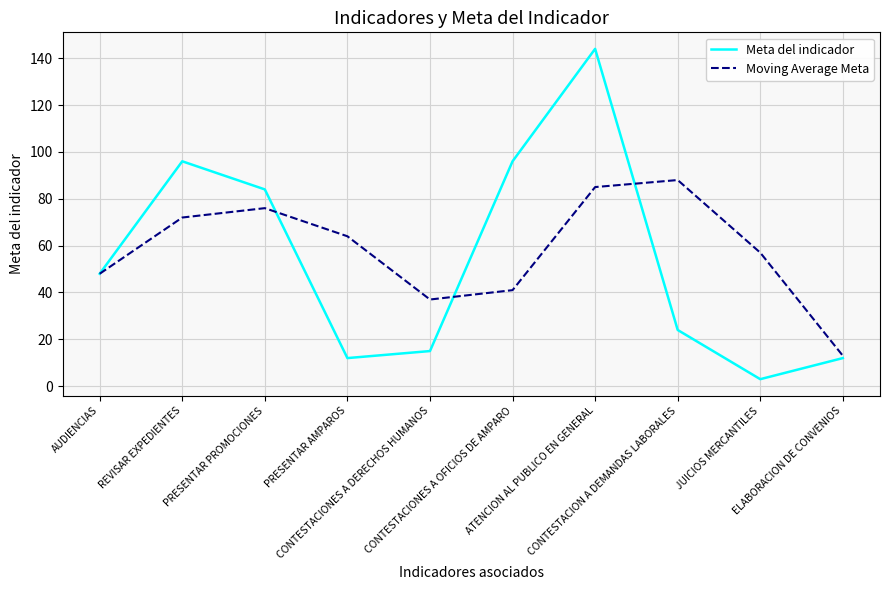

Is the value of Meta del indicador at PRESENTAR AMPAROS greater than the value of Moving Average Meta at PRESENTAR PROMOCIONES?

No